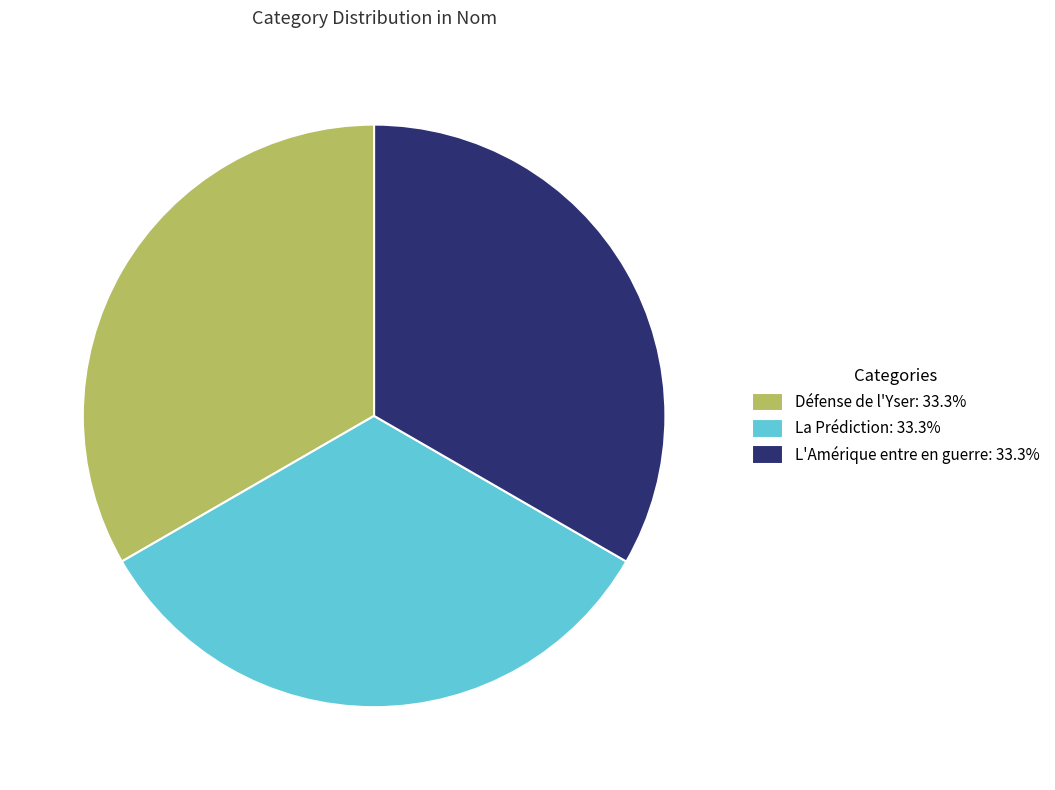

Is there any slice that represents more than half of the pie?

No